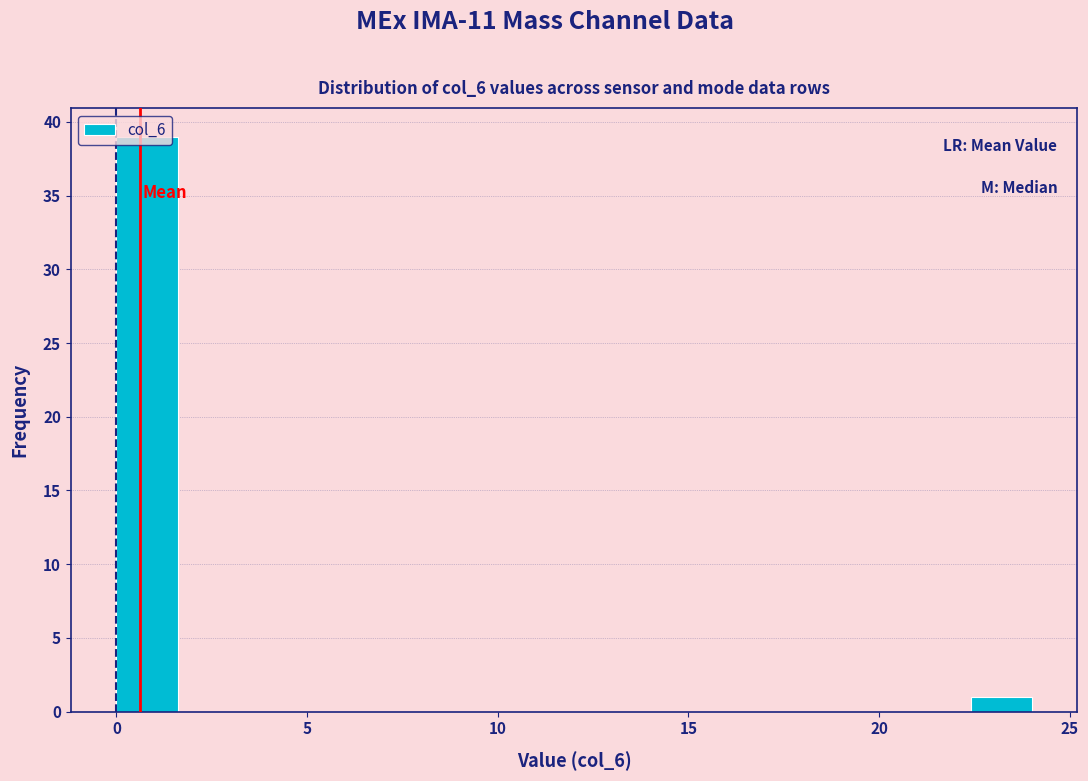

Around what value on the x-axis is the tallest bar? Give the approximate position of its centre, as read against the axis.

1.0